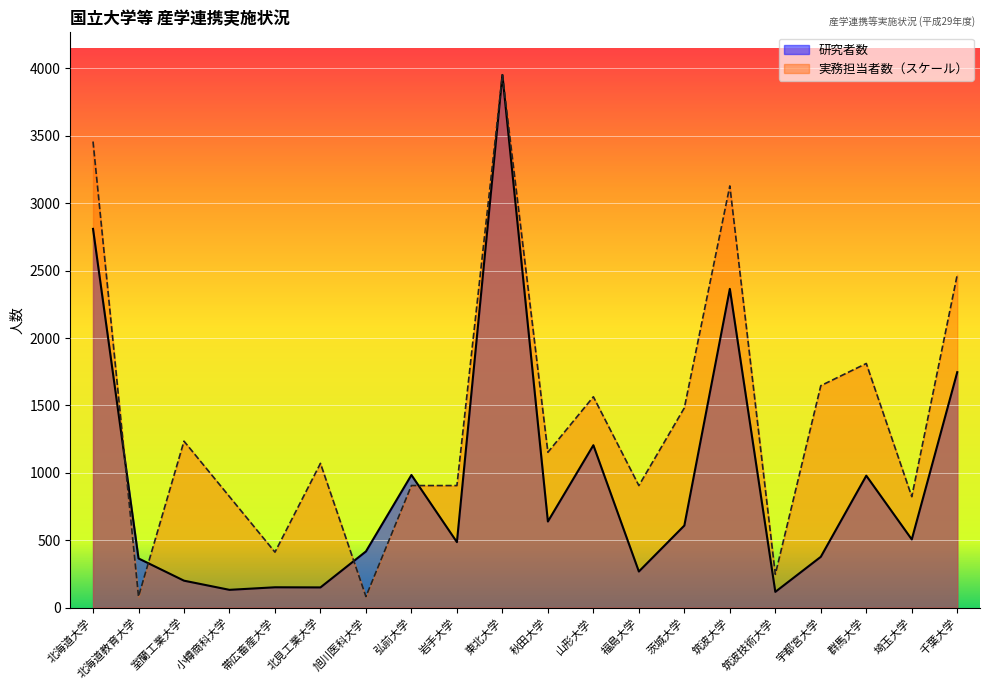

At which category is the sum across all series the highest?

東北大学